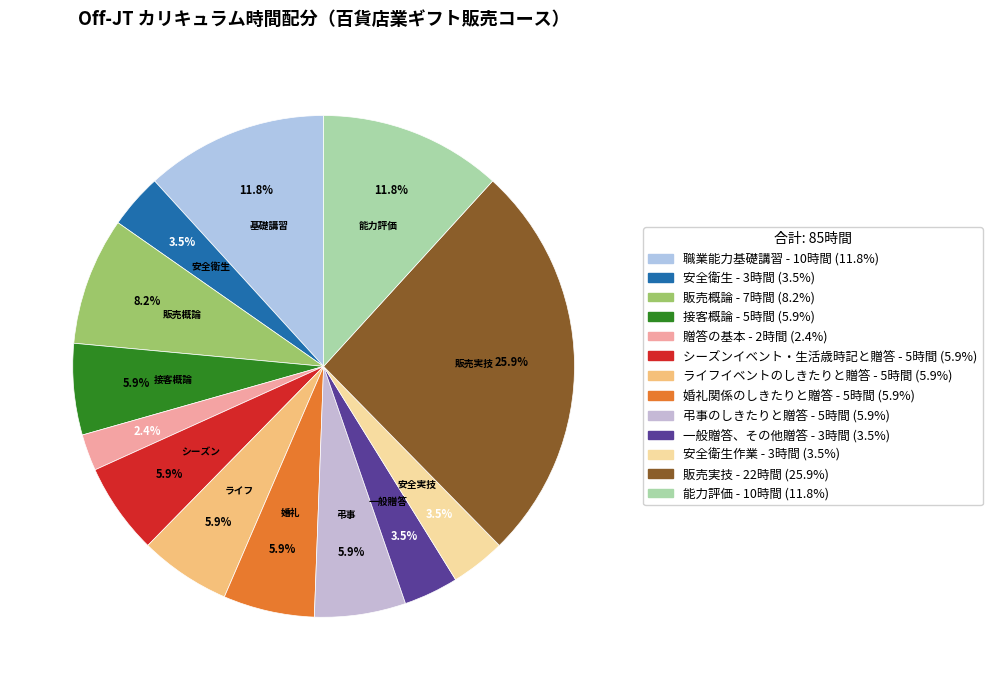

Count the number of slices in the pie.

13